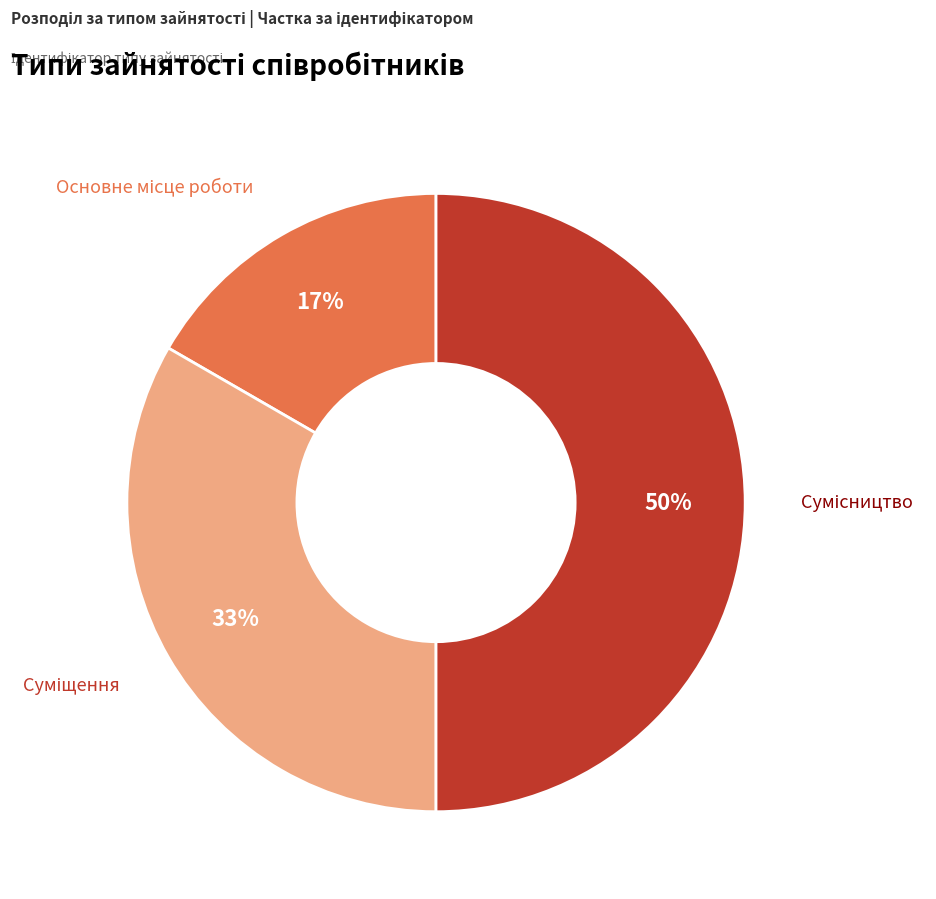

To the nearest percent, what is the difference between the largest and smallest slice percentages?

33%